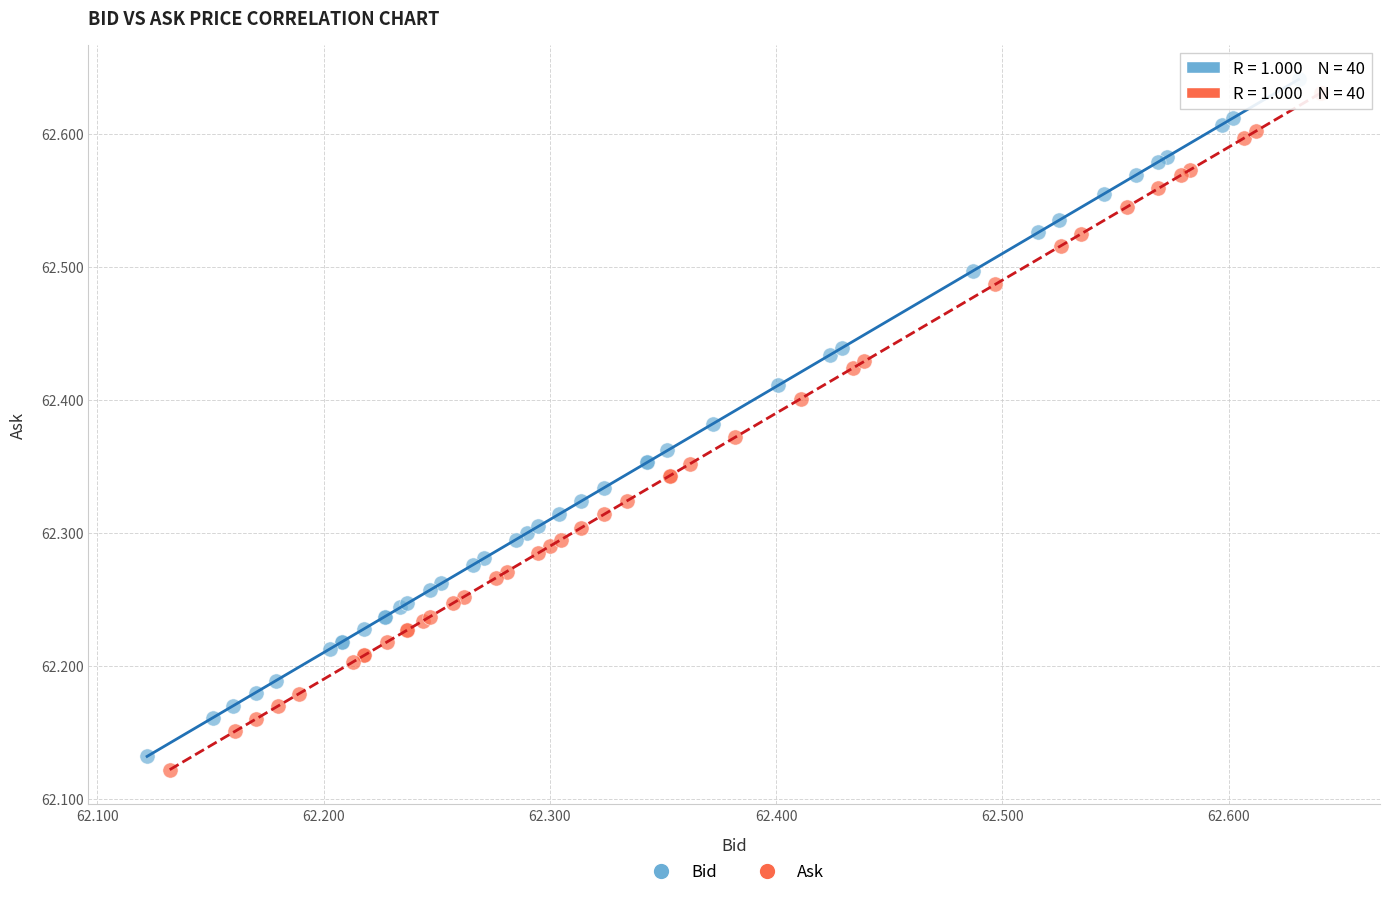

Which series contains the highest Y value?

Bid